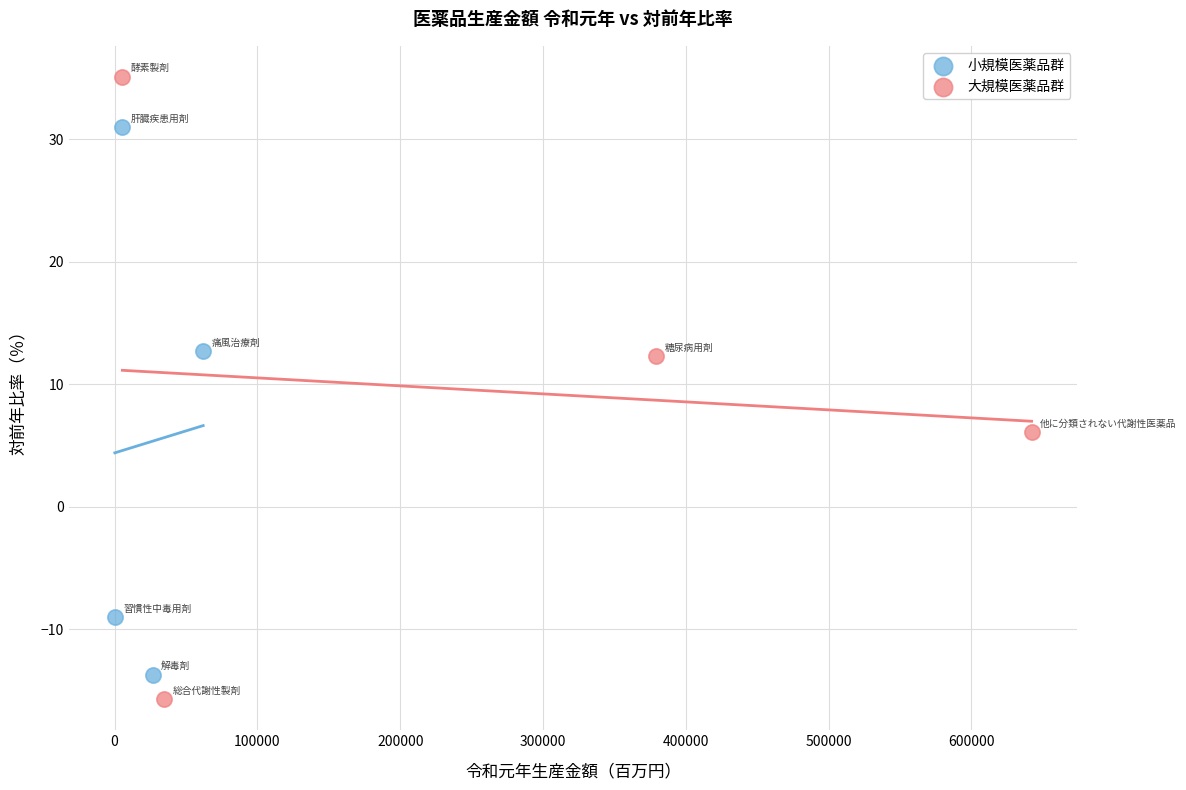

What are all the series names shown in the legend?

小規模医薬品群, 大規模医薬品群